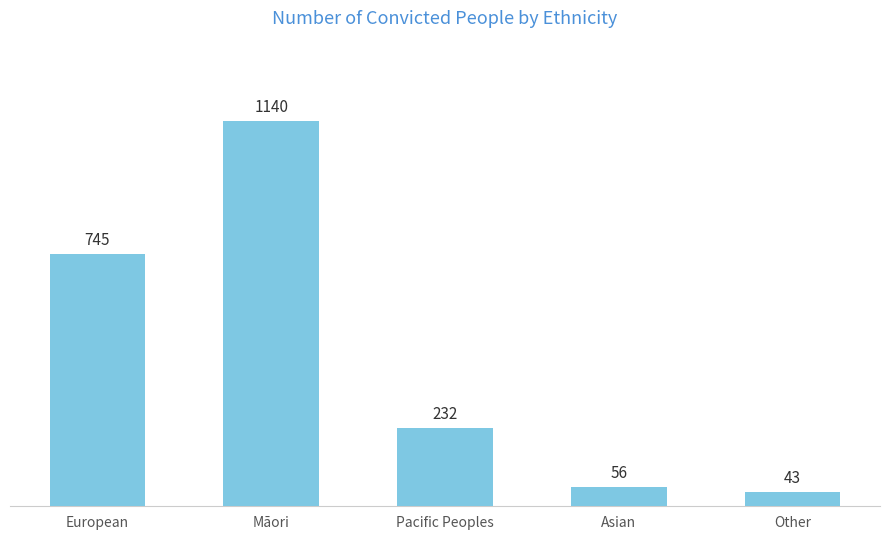

Read the value at Pacific Peoples, to the nearest 10.

230